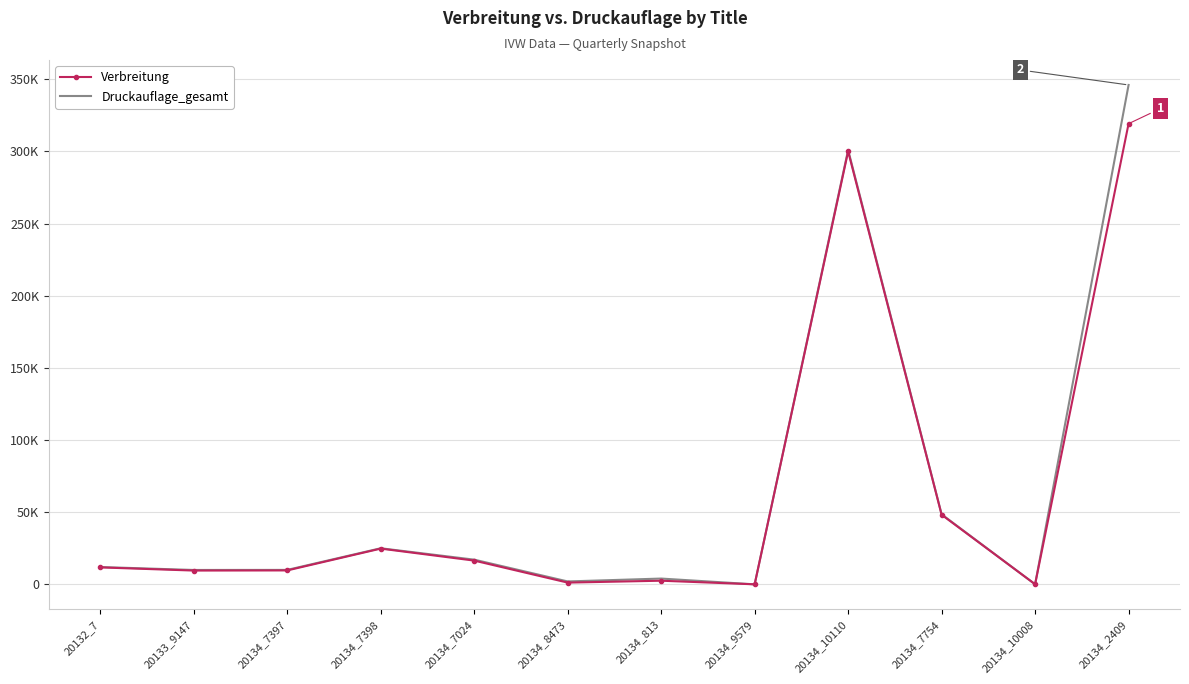

Reading left to right, list all the values displayed in this chart.

Verbreitung: 11732	9538	9634	24751	16438	1196	2507	0	299975	48213	47	319175
Druckauflage_gesamt: 12001	9953	10000	25001	17100	2000	4000	0	301000	48520	47	346000